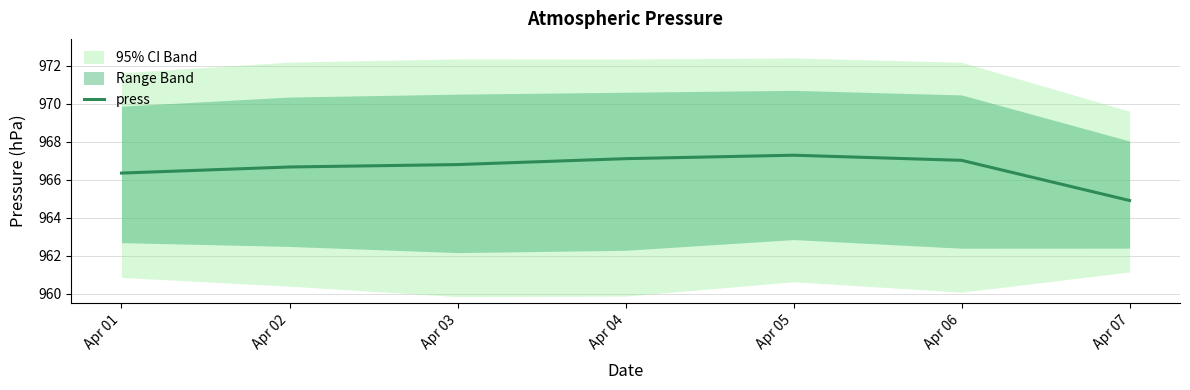

What is the minimum value shown in the chart?

964.9